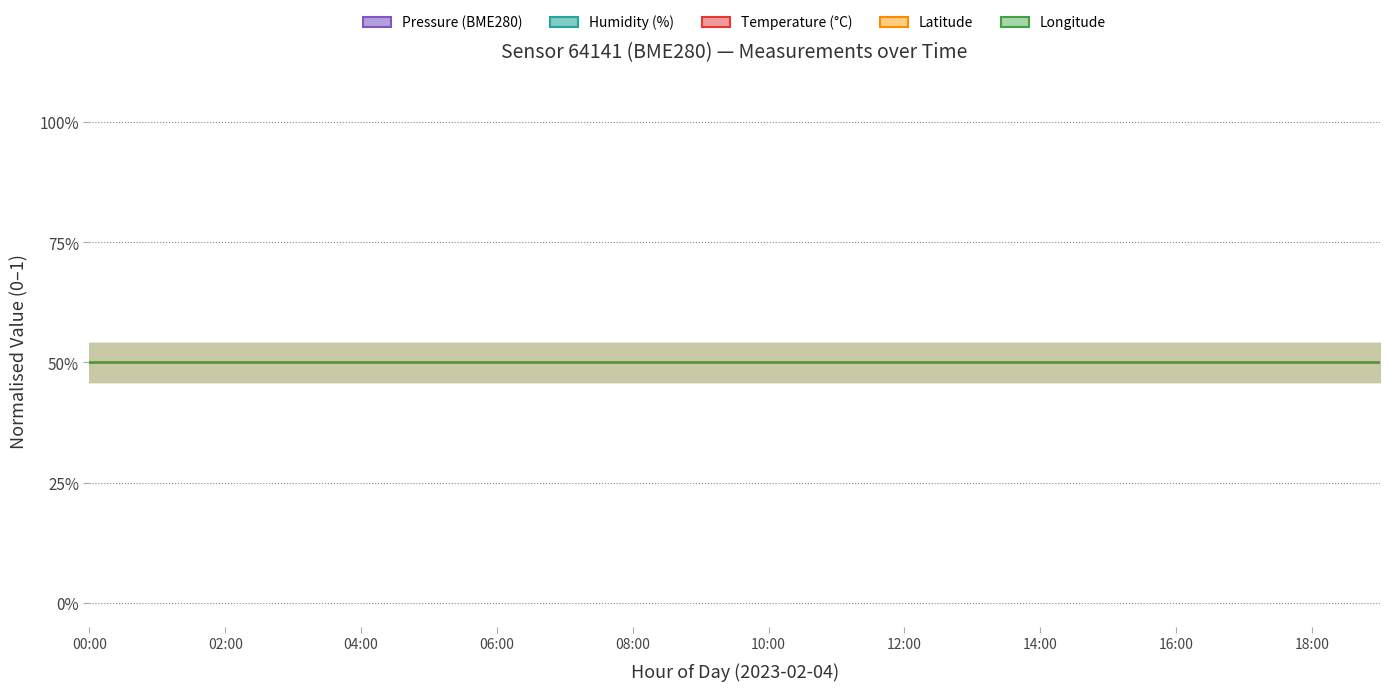

What is the minimum value for temperature?

-145.8